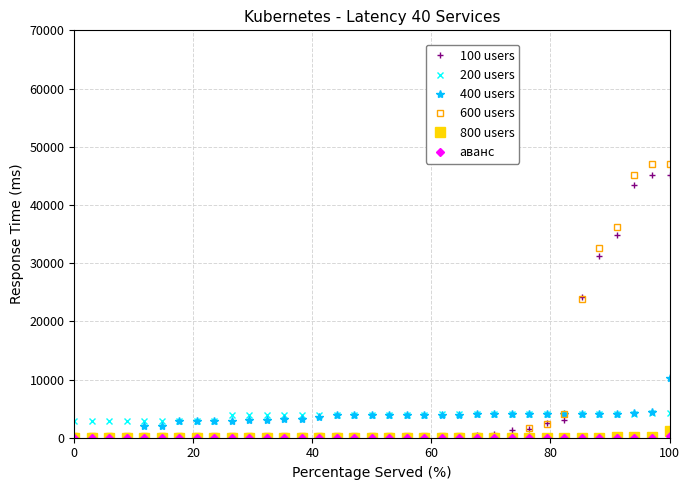

What is the highest value of the 100 users series?

45156.9